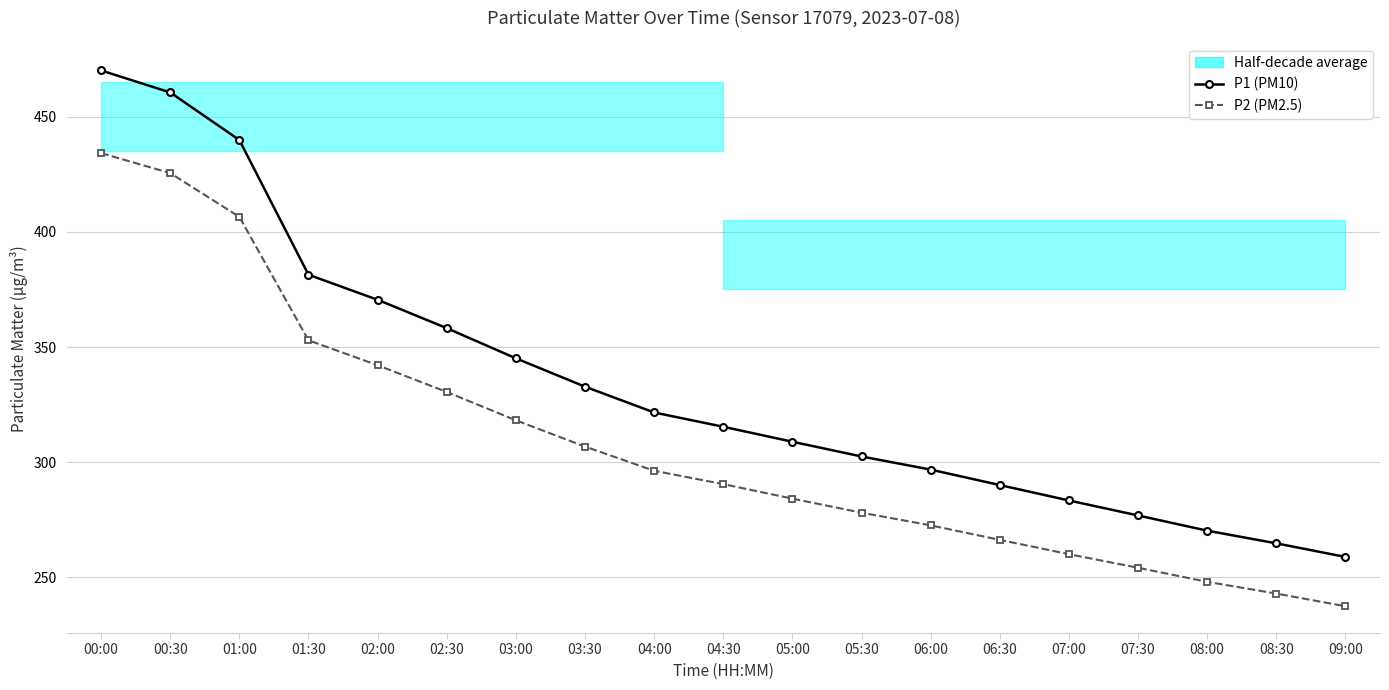

Which series has the largest range (max minus min)?

P1 (PM10)